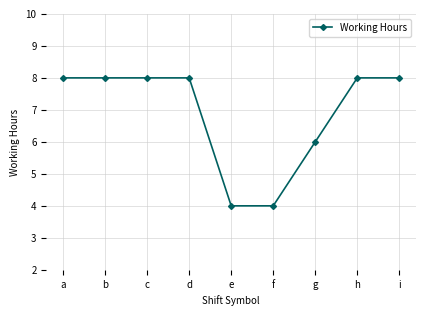

What is the change in value from e to g?

+2